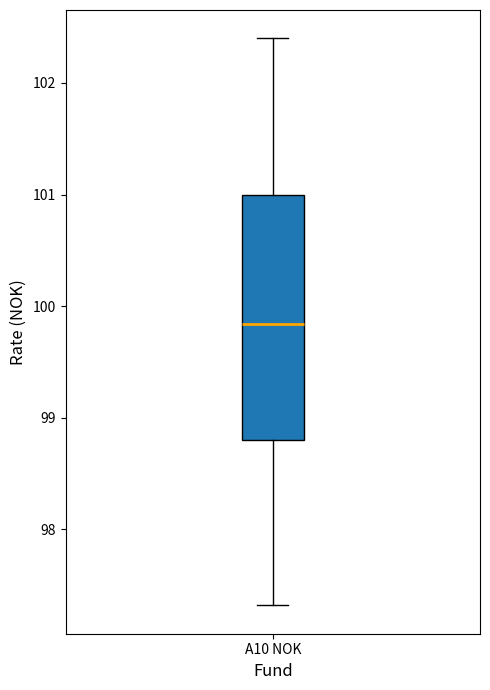

Transcribe this box plot: give where the median line is, the range the box spans, and where the two whiskers end, as read against the y-axis. The values are not printed on the chart, so give them approximately, as read against the axis.

median 99.8, box 98.8 to 101.0, whiskers 97.3 to 102.4